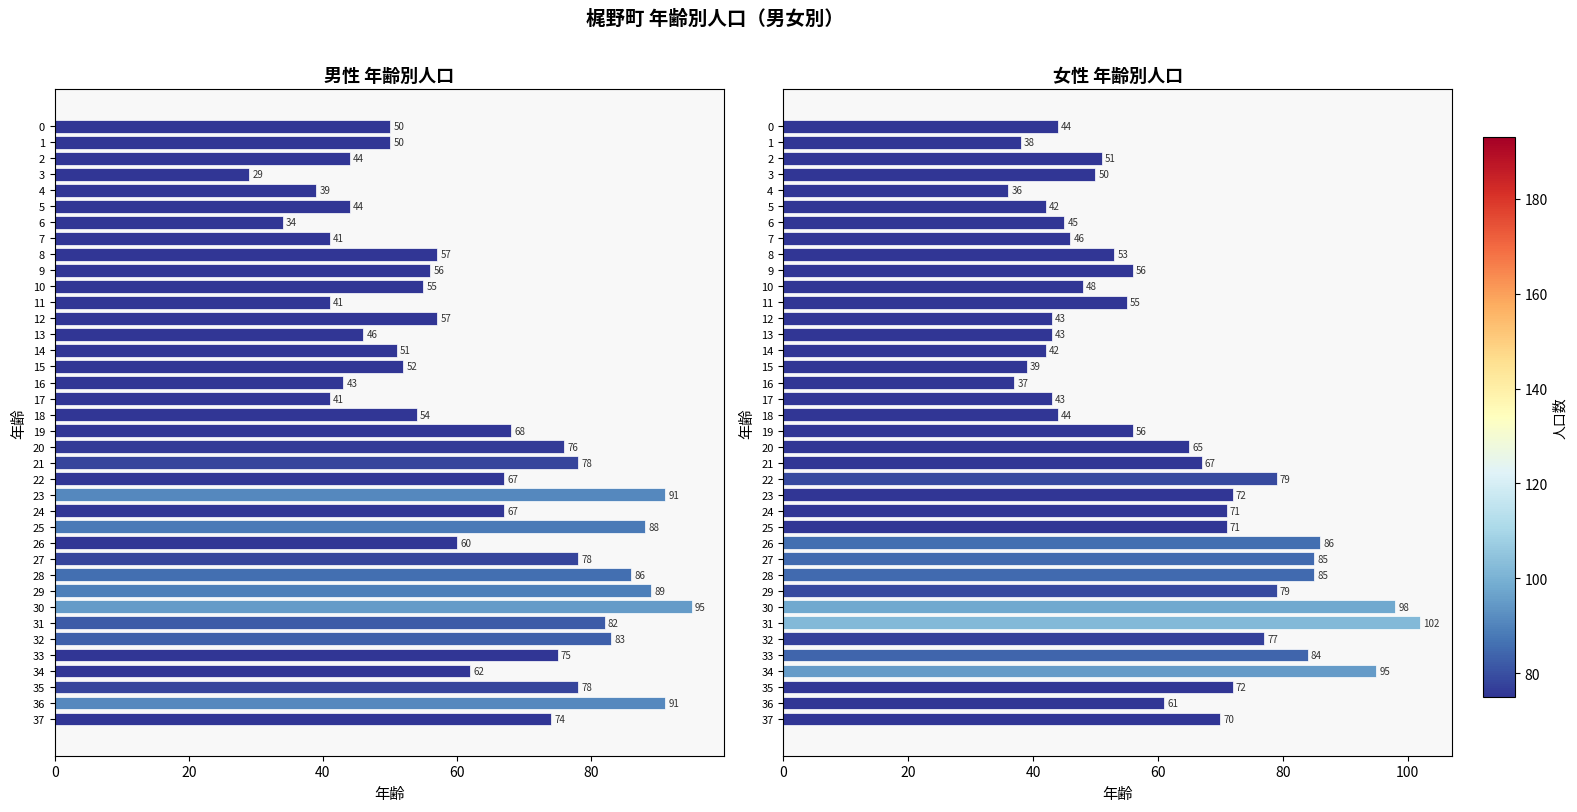

Count the number of categories in the chart.

38